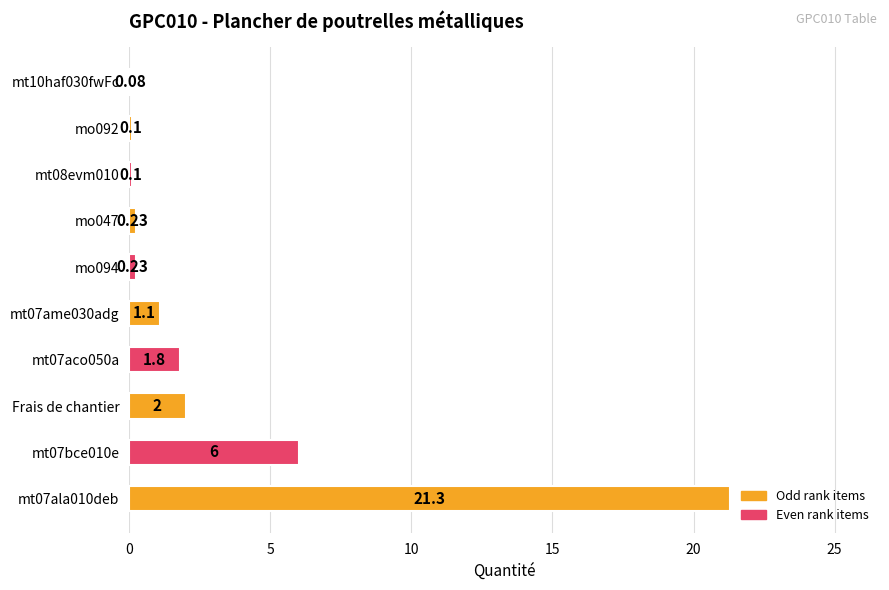

What is the difference between the values at mt08evm010 and mt07bce010e?

5.9